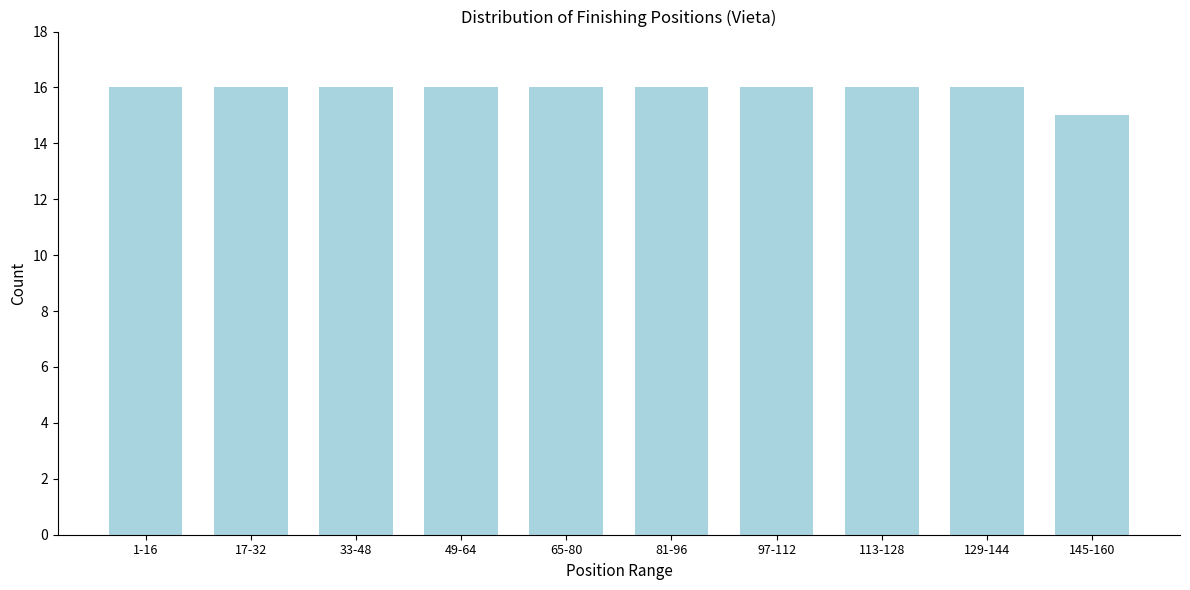

Reading left to right, transcribe all the data shown in this chart.

16	16	16	16	16	16	16	16	16	15